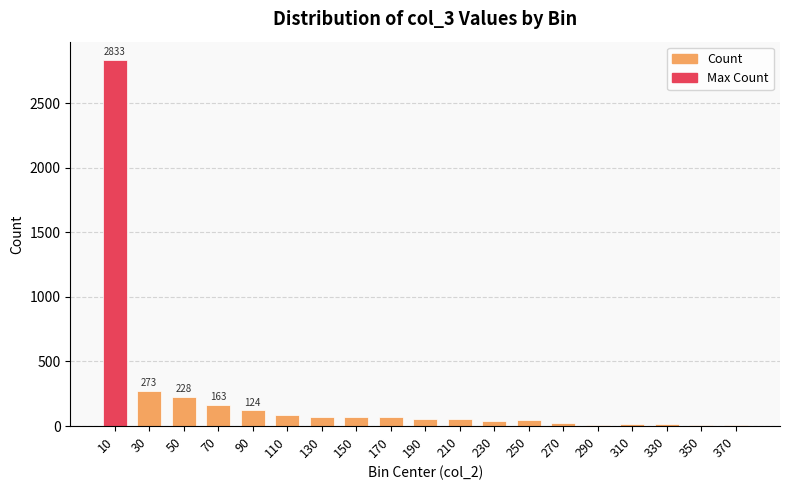

True or false: the data shows 39 at 230.

True